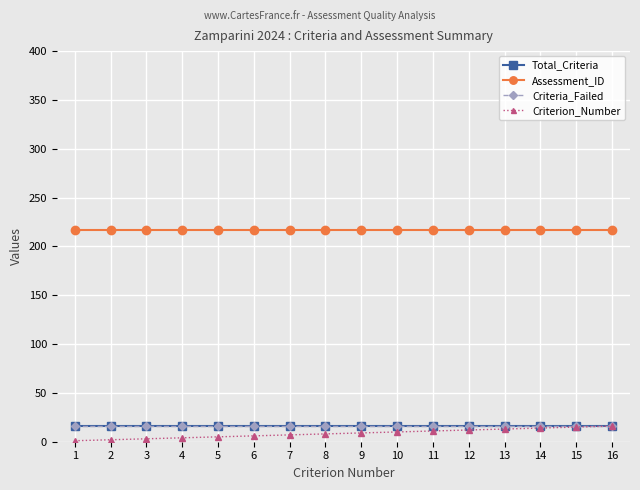

True or false: Total_Criteria and Assessment_ID cross at least once.

False